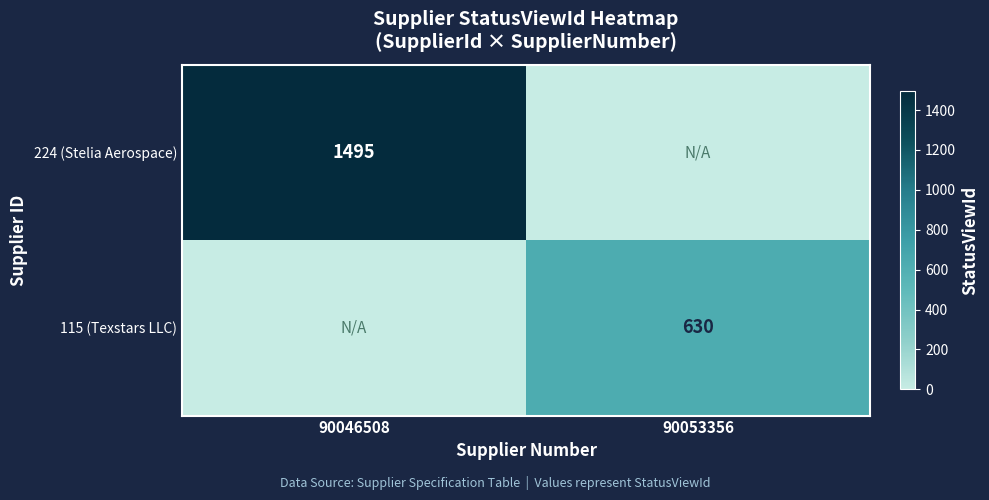

Is it true that 115 (Texstars LLC) equals 630 at 90053356?

True